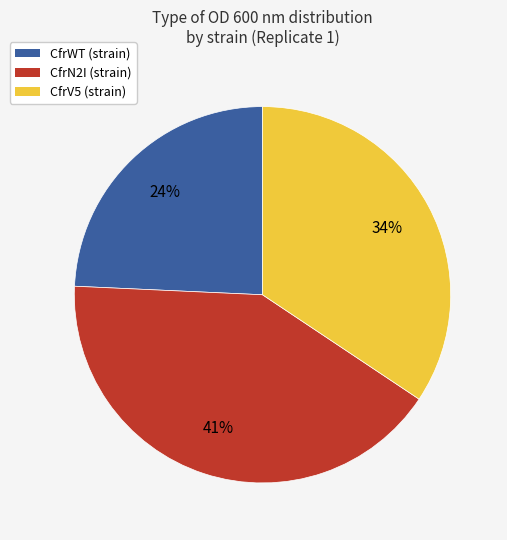

Approximately how many times larger is the value at CfrWT compared to CfrV5?

0.7